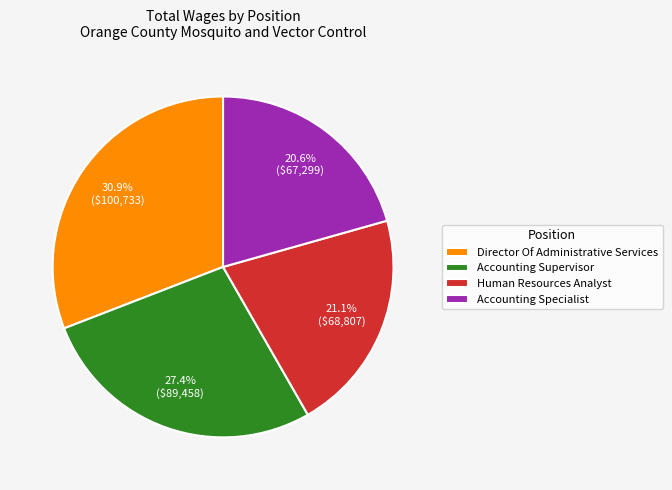

Does Accounting Supervisor represent more than half of the total?

No